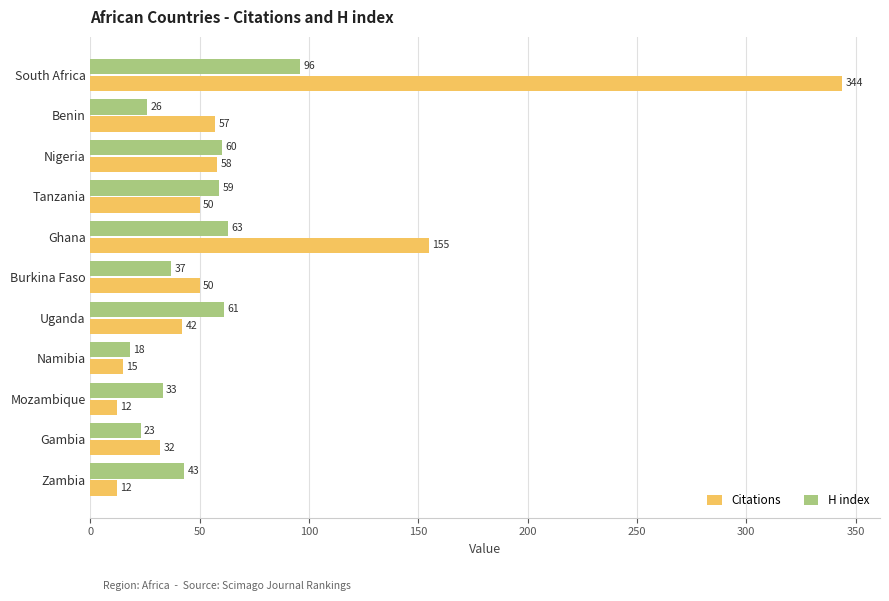

Is the value of H index at Zambia greater than the value of Citations at Gambia?

Yes